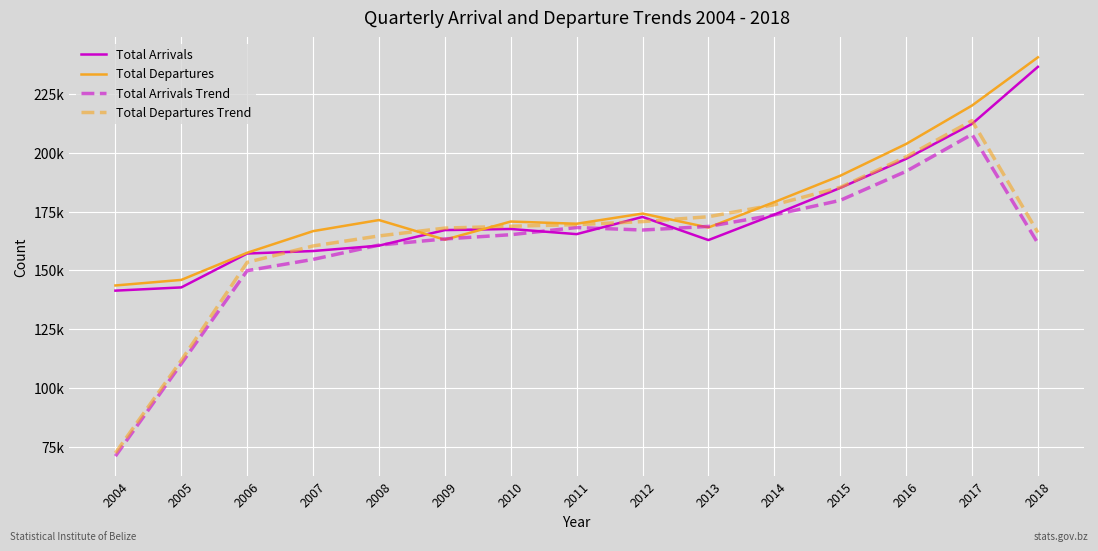

True or false: Total Departures and Total Arrivals Trend intersect in this chart.

True